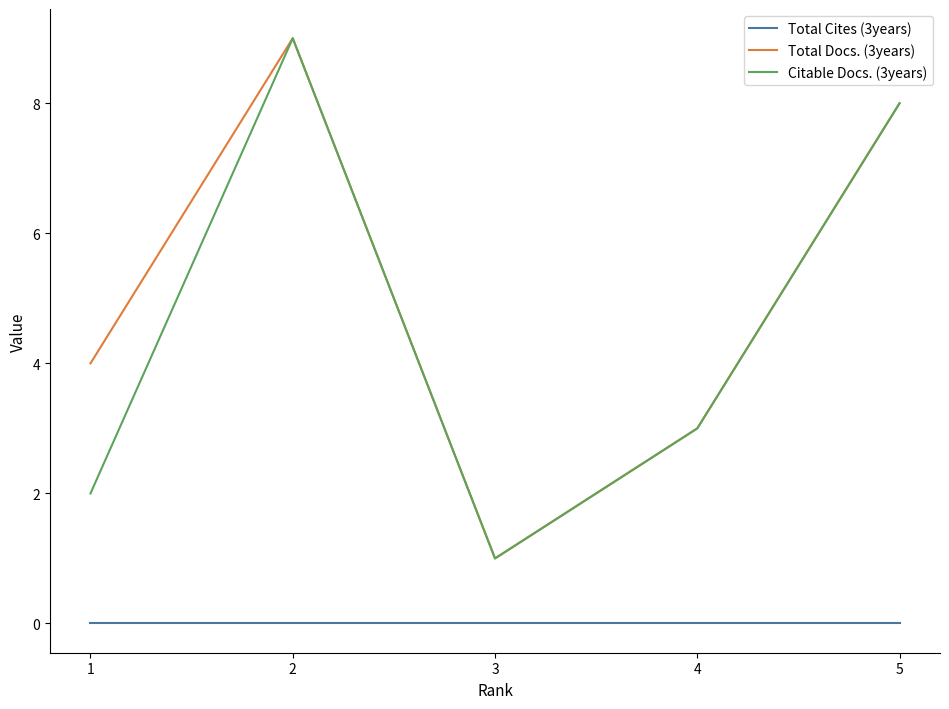

Does the chart have visible grid lines?

No